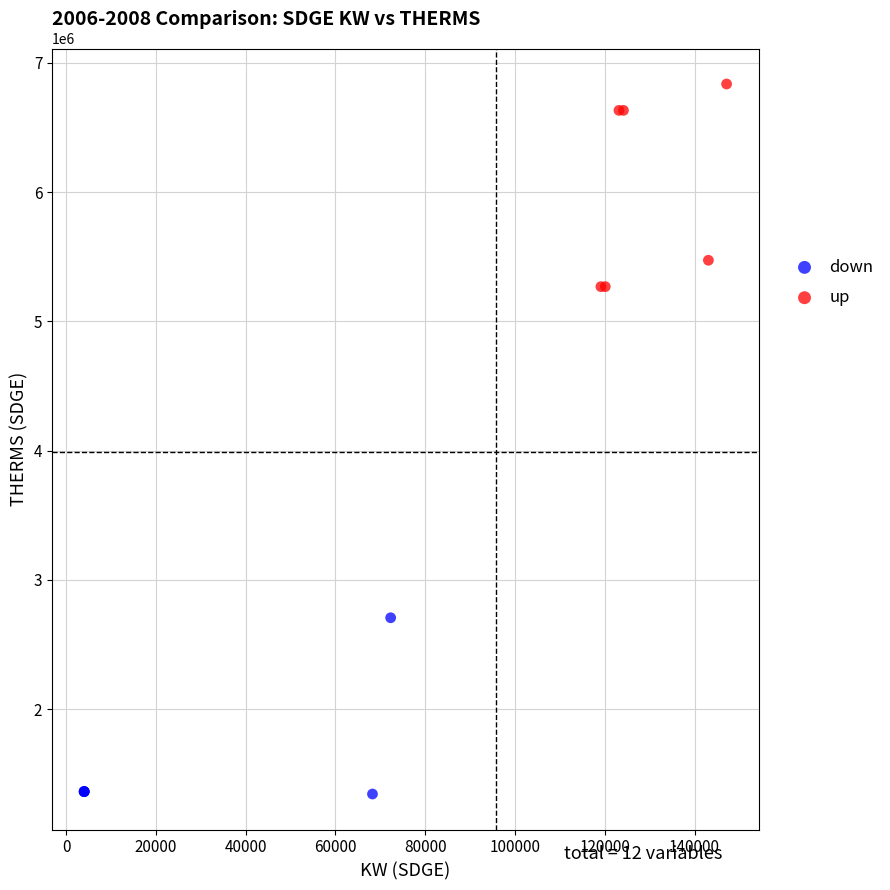

What are all the series names shown in the legend?

down, up